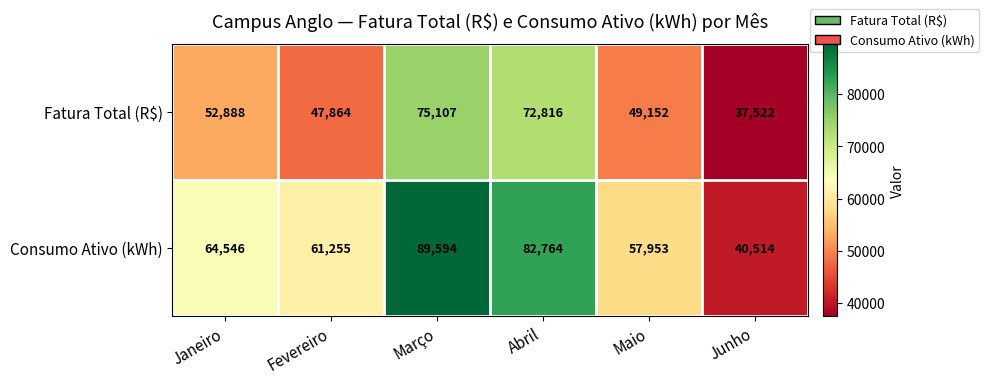

What value does the Consumo Ativo (kWh) series have at Maio?

57953